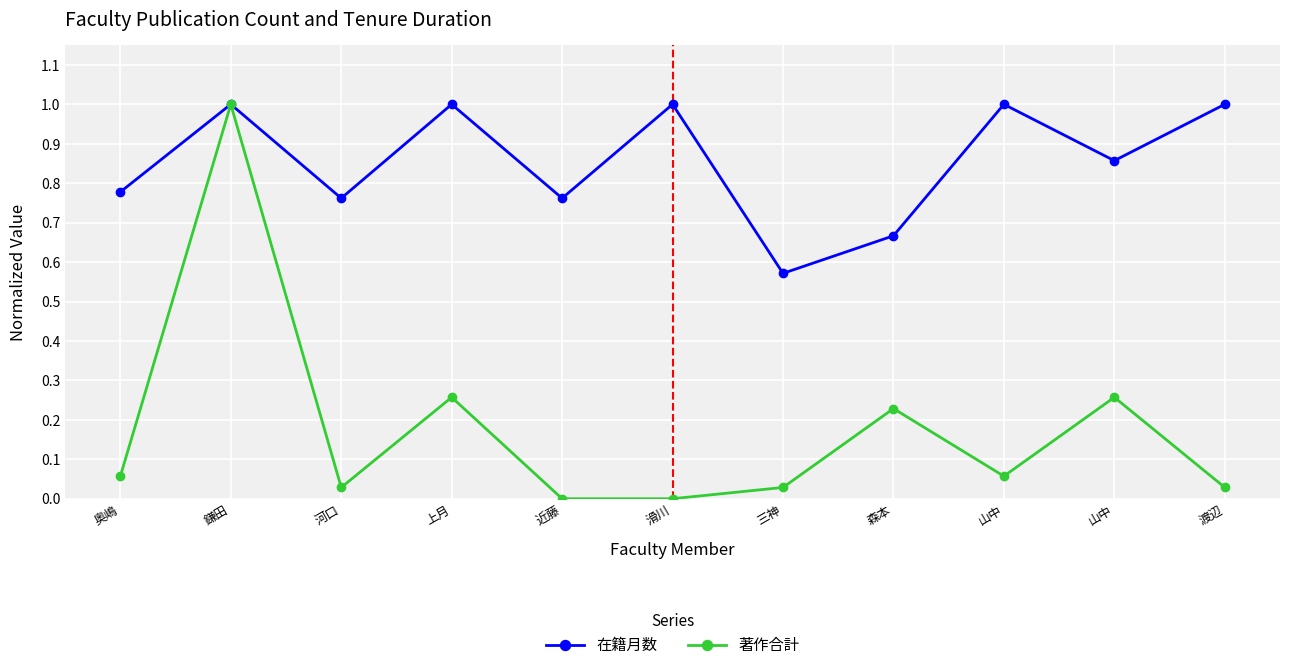

Reading left to right, list all the values displayed in this chart.

在籍月数: 0.8	1.0	0.8	1.0	0.8	1.0	0.6	0.7	1.0	0.9	1.0
著作合計: 0.1	1.0	0.0	0.3	0.0	0.0	0.0	0.2	0.1	0.3	0.0